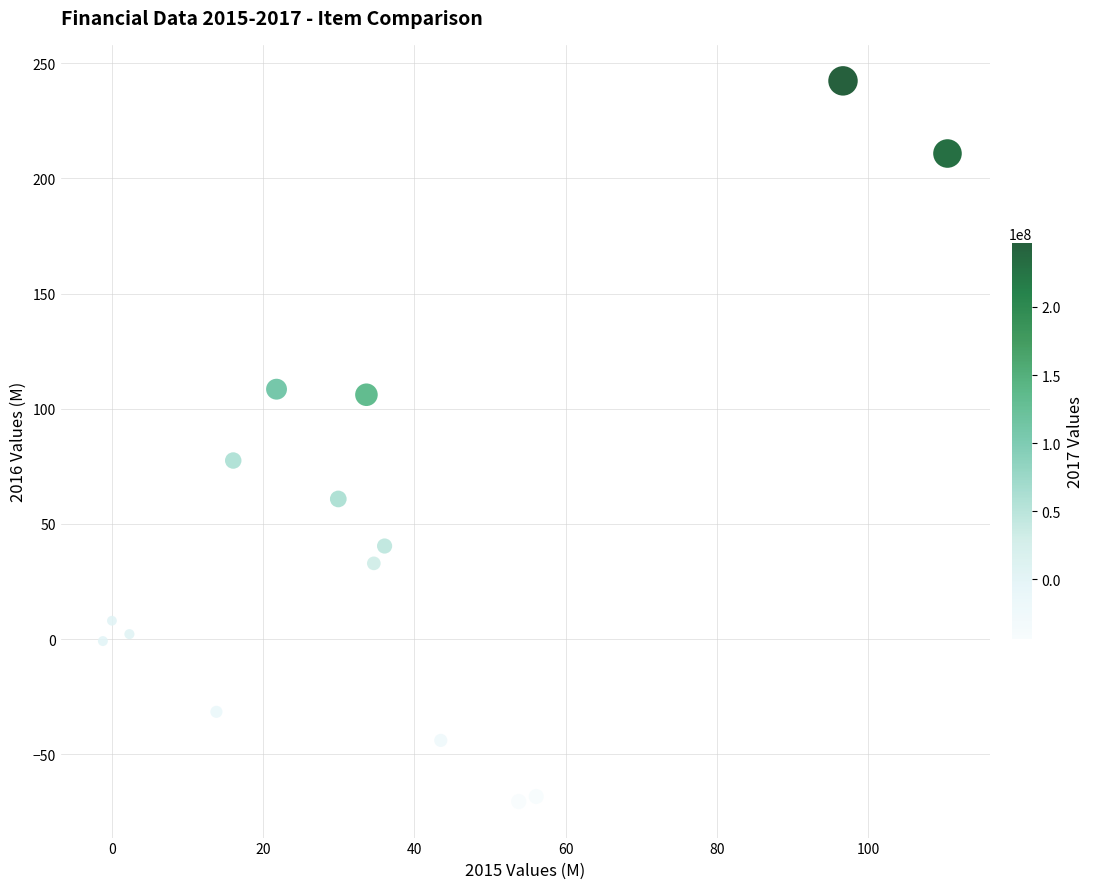

What Y value in the scatter plot is closest to 85?

77.5